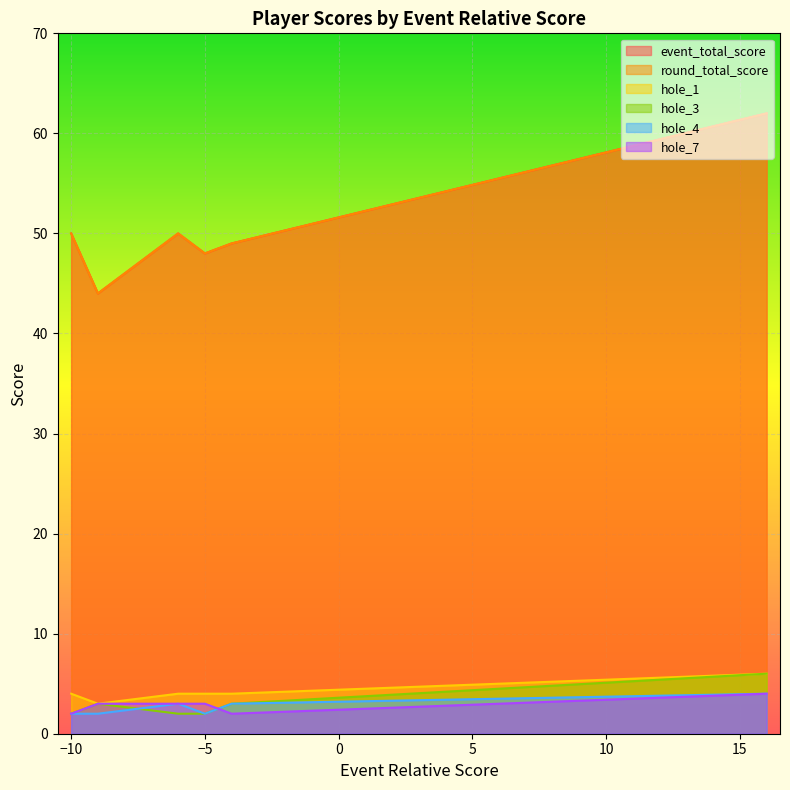

At which category is the sum across all series the highest?

16